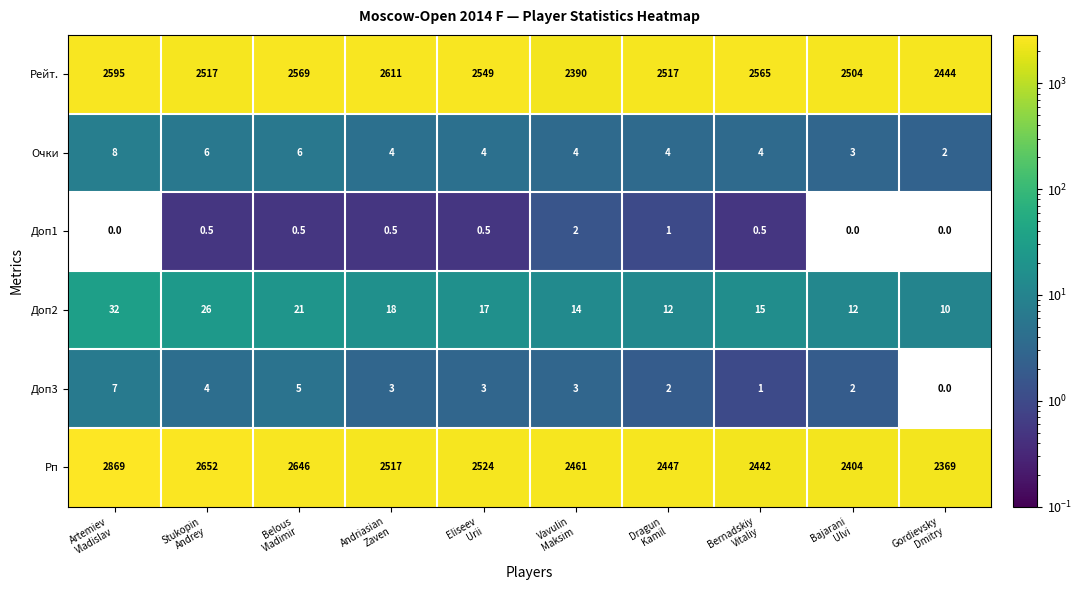

Which series has the largest total across all categories?

Рп